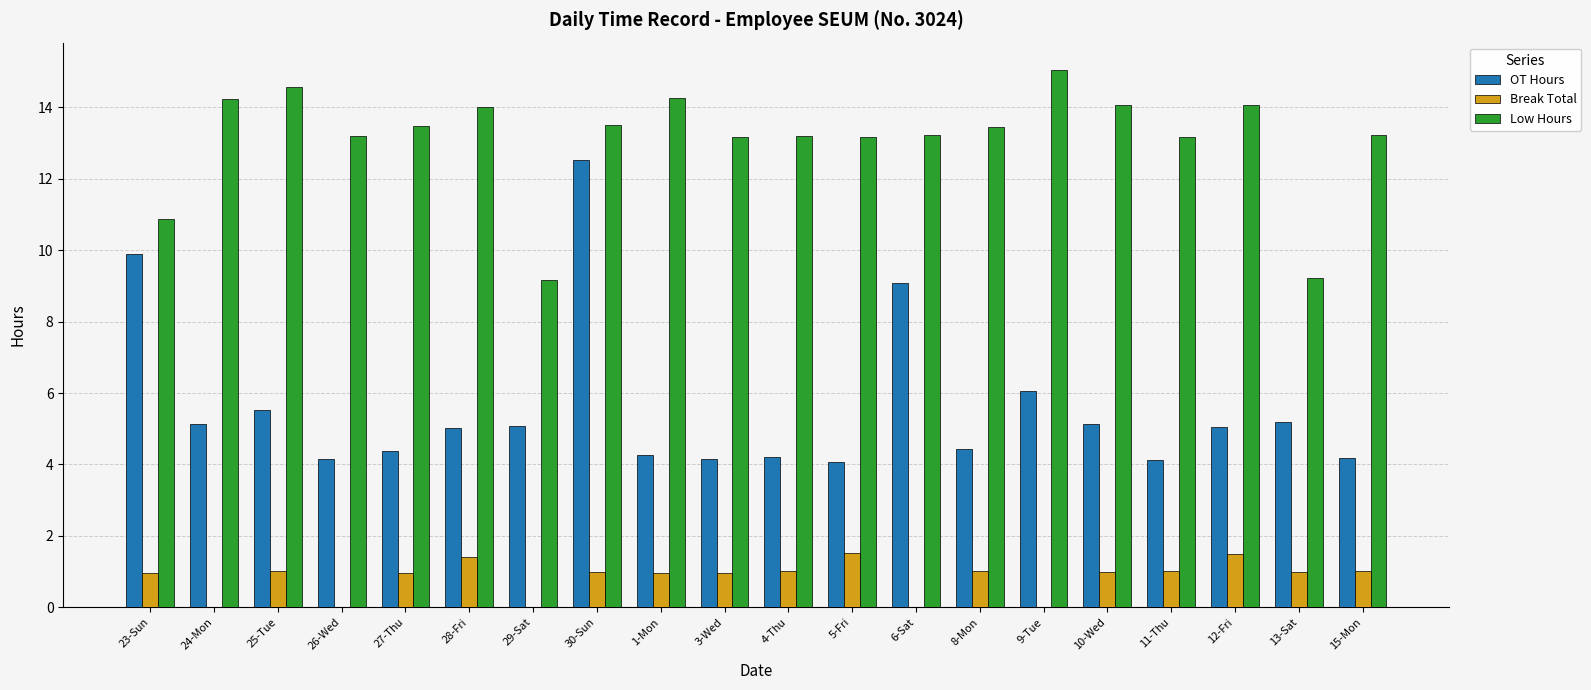

Is the value of Break Total at 25-Tue greater than the value of Low Hours at 30-Sun?

No